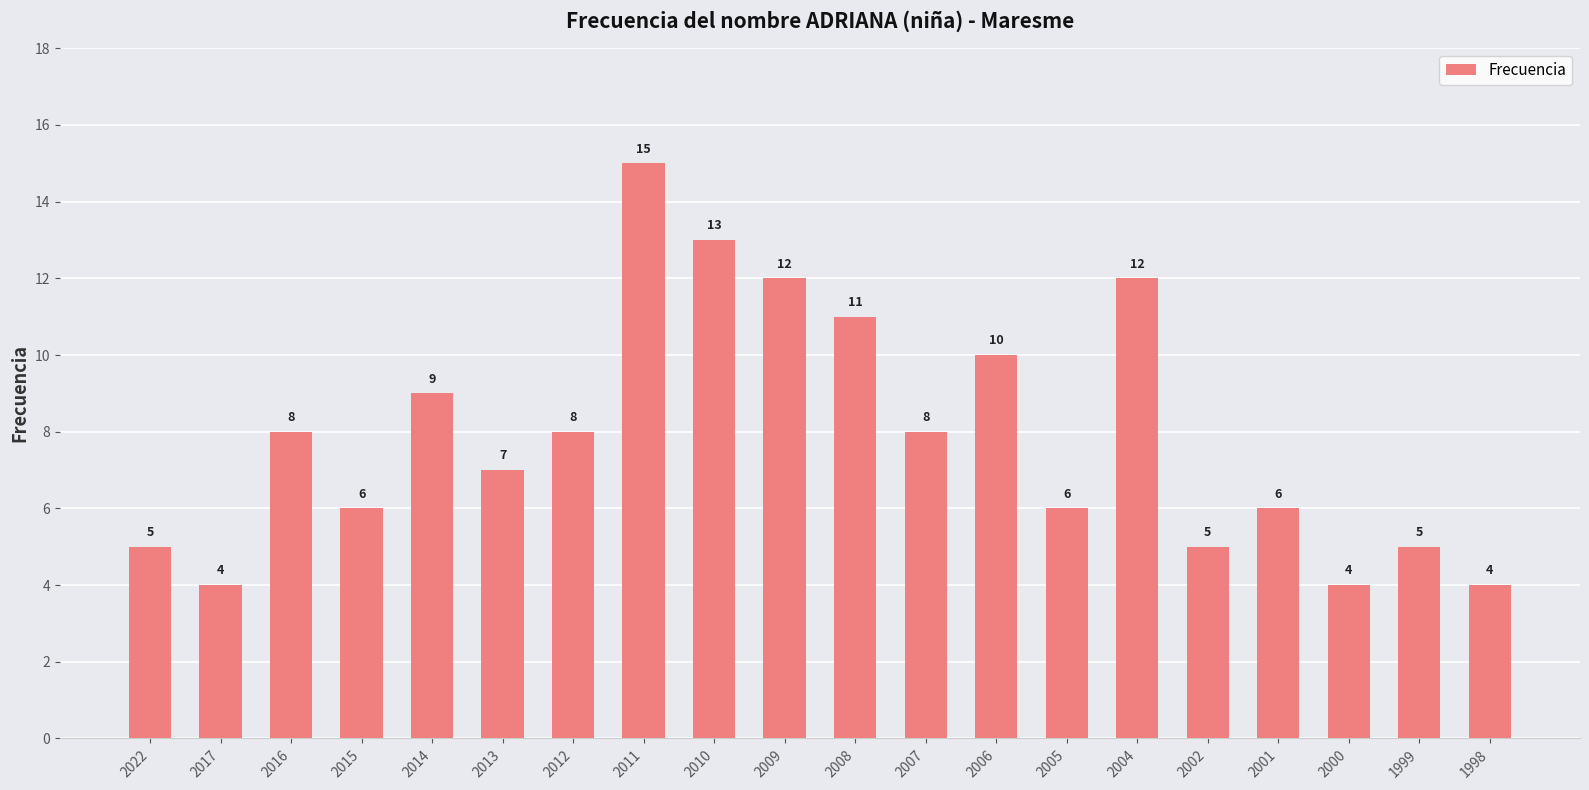

Read the value at 2015, to the nearest 10.

10